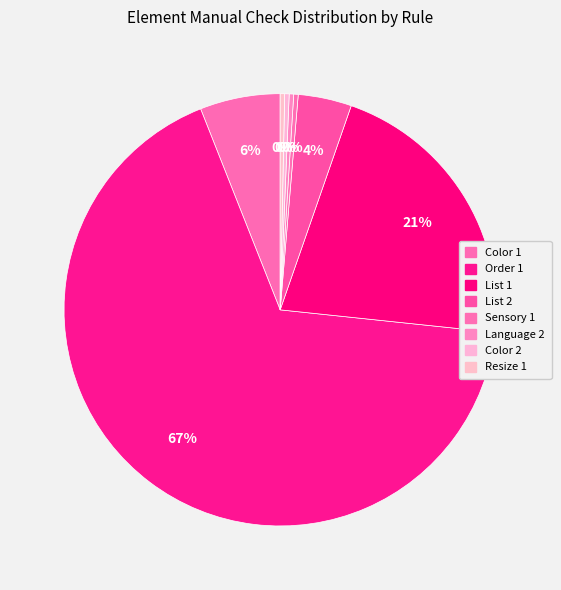

Which slice represents more than half of the pie?

Order 1